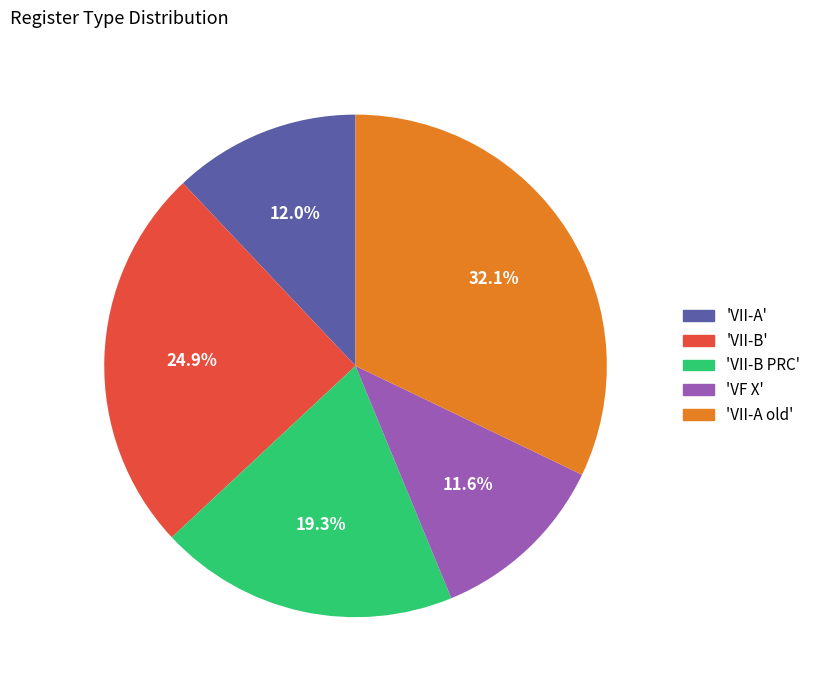

Does any single category account for the majority?

No